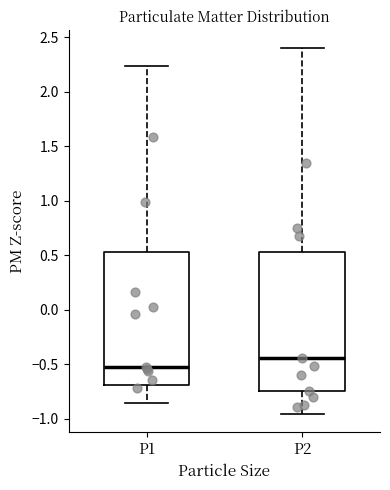

Reading left to right, transcribe this box plot: for each box, give where its median line is, the range the box spans, and where its two whiskers end, as read against the y-axis. The values are not printed on the chart, so give them approximately, as read against the axis.

P1: median -0.50, box -0.70 to 0.55, whiskers -0.85 to 2.25
P2: median -0.45, box -0.75 to 0.55, whiskers -0.95 to 2.40